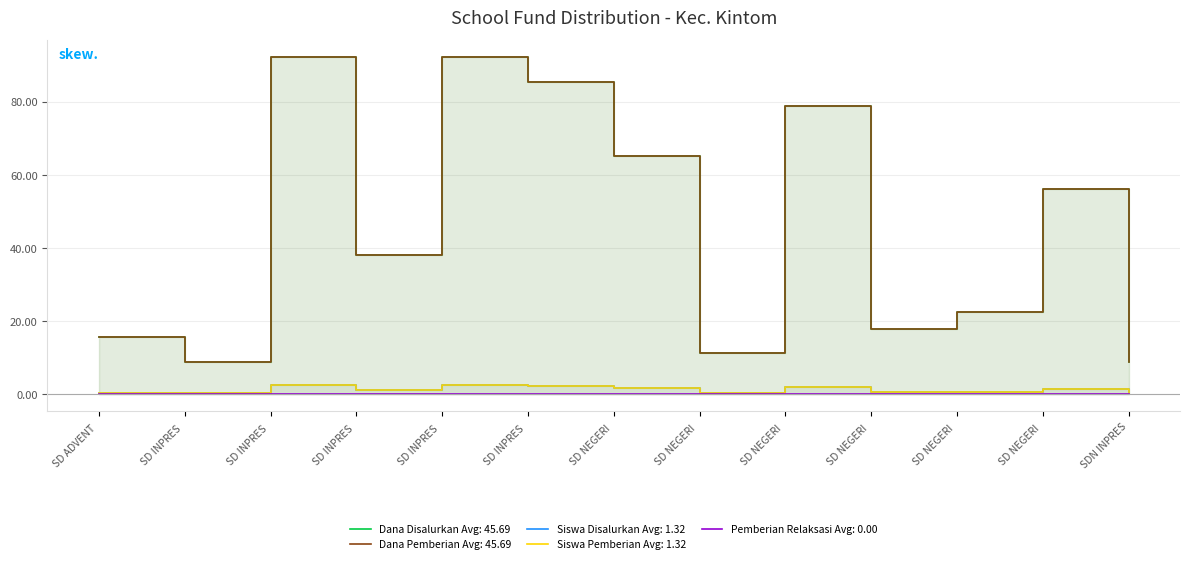

True or false: Siswa Pemberian has more than 2 interior local peaks.

True